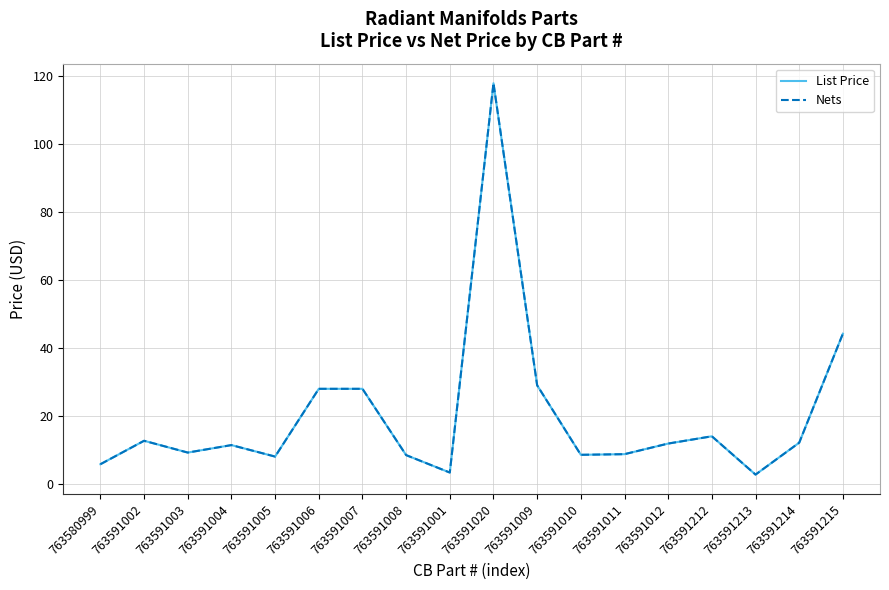

What is the difference between the Nets values at 763591214 and 763591007?

15.9